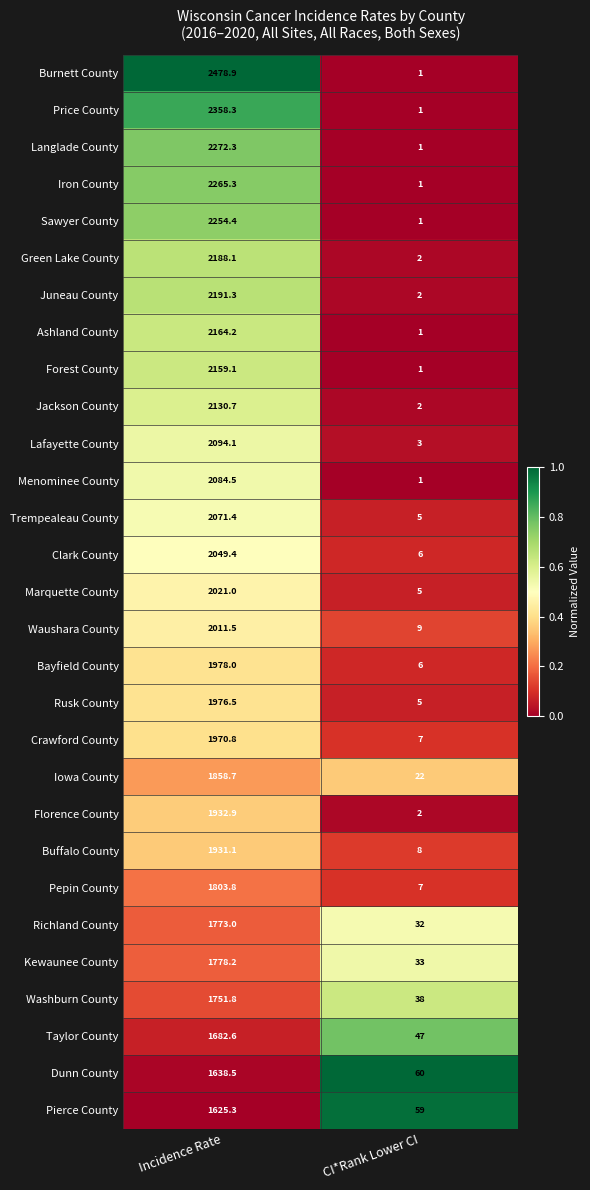

What is the total value across all series at CI*Rank Lower CI?

368.0